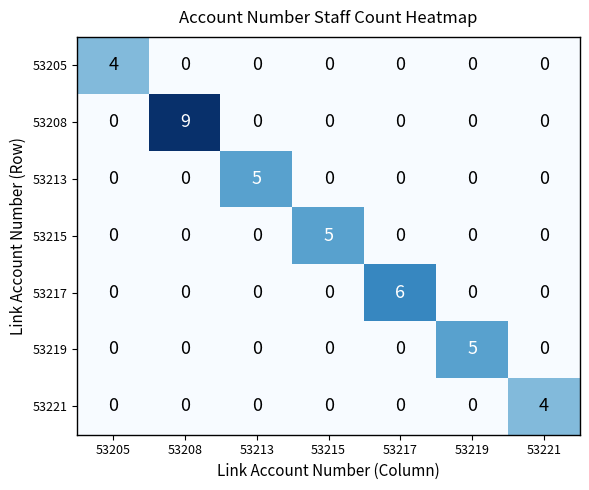

What is the total value across all series at 53205?

4